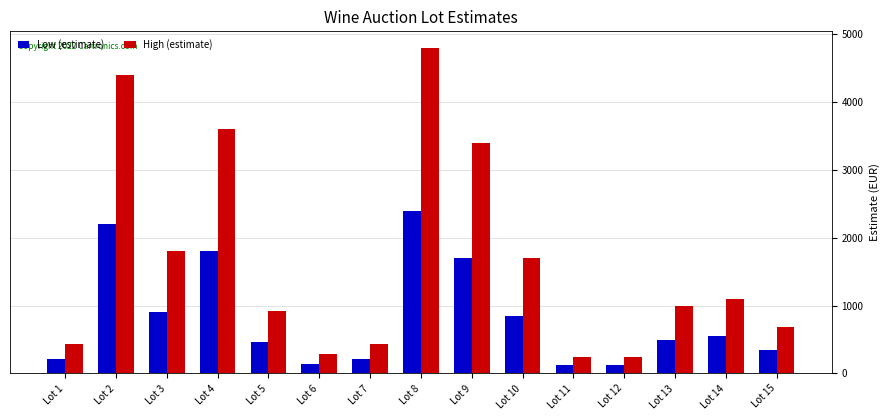

Are the bars horizontal?

No